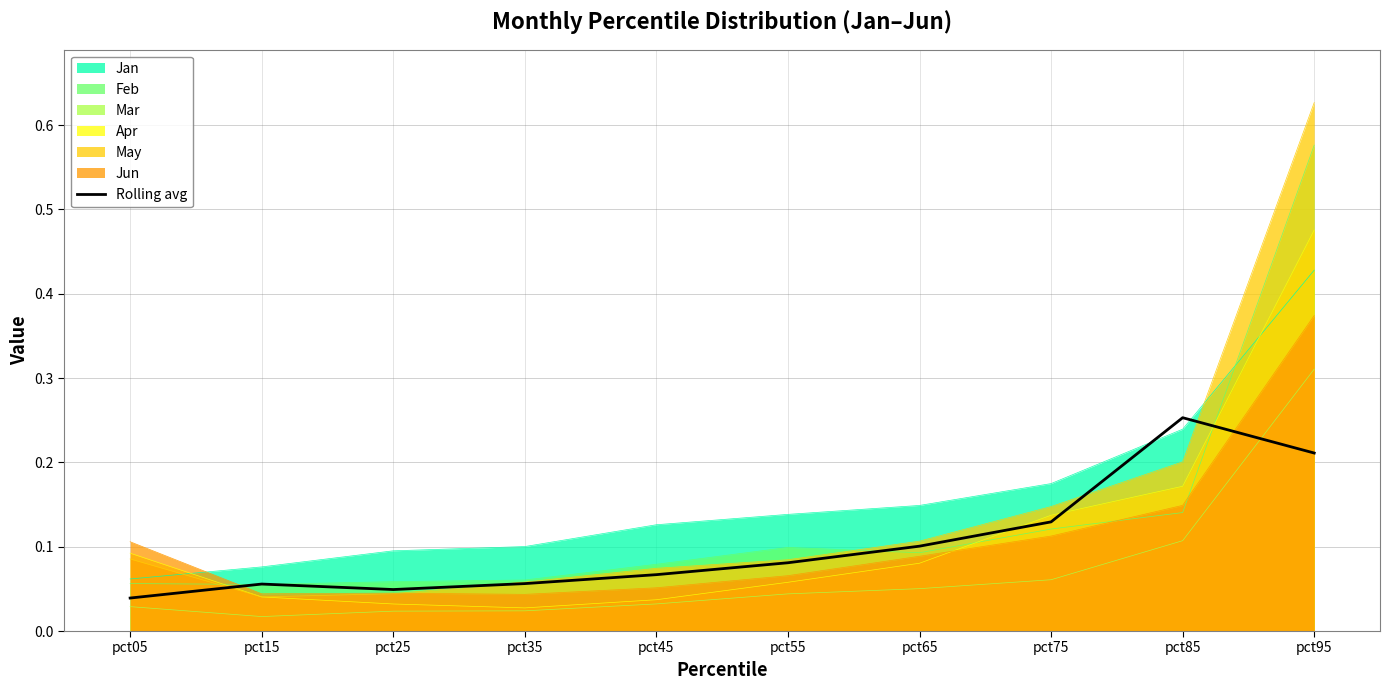

True or false: the data shows 0.1 at pct55.

True